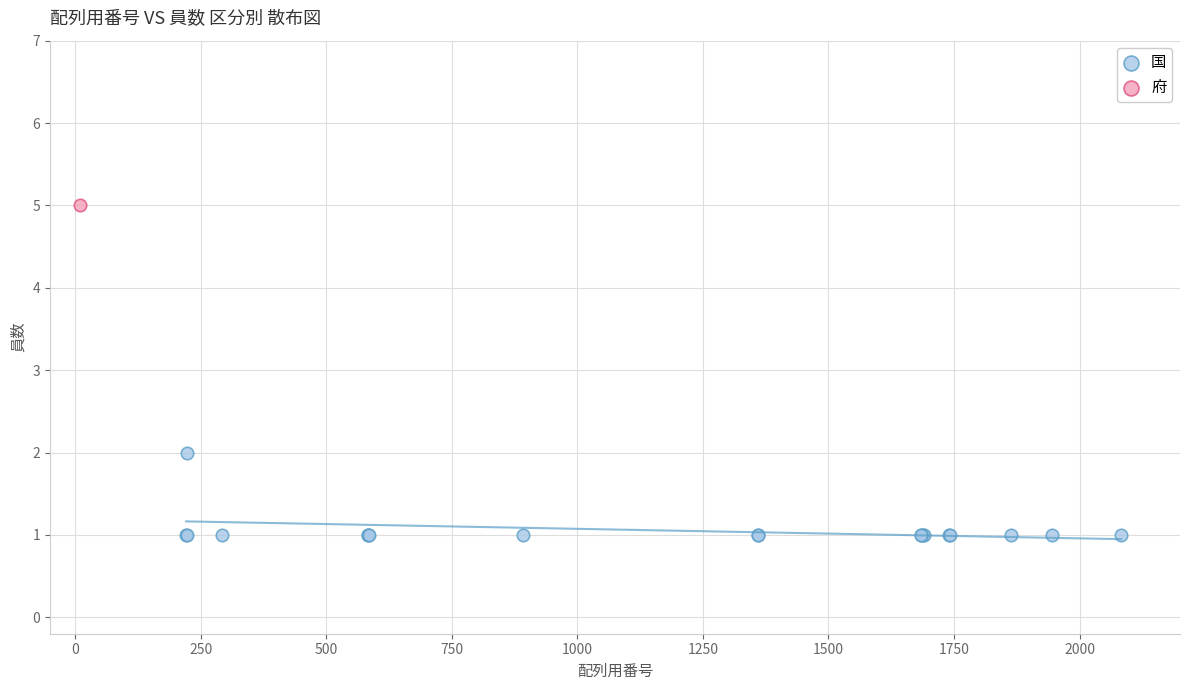

What are all the series names shown in the legend?

国, 府